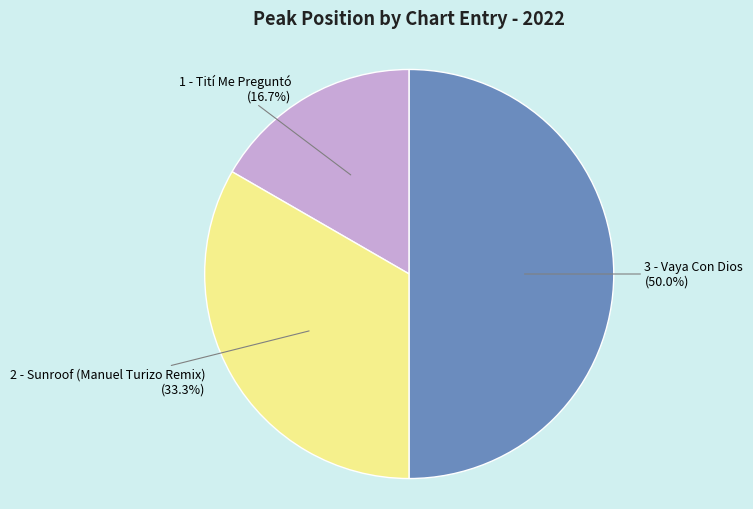

Rank the categories by value from highest to lowest.

3 - Vaya Con Dios, 2 - Sunroof (Manuel Turizo Remix), 1 - Tití Me Preguntó